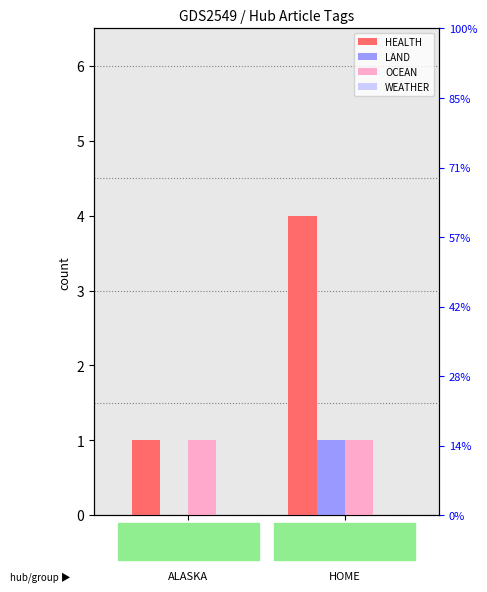

At which category does the chart reach its peak across all series?

HOME